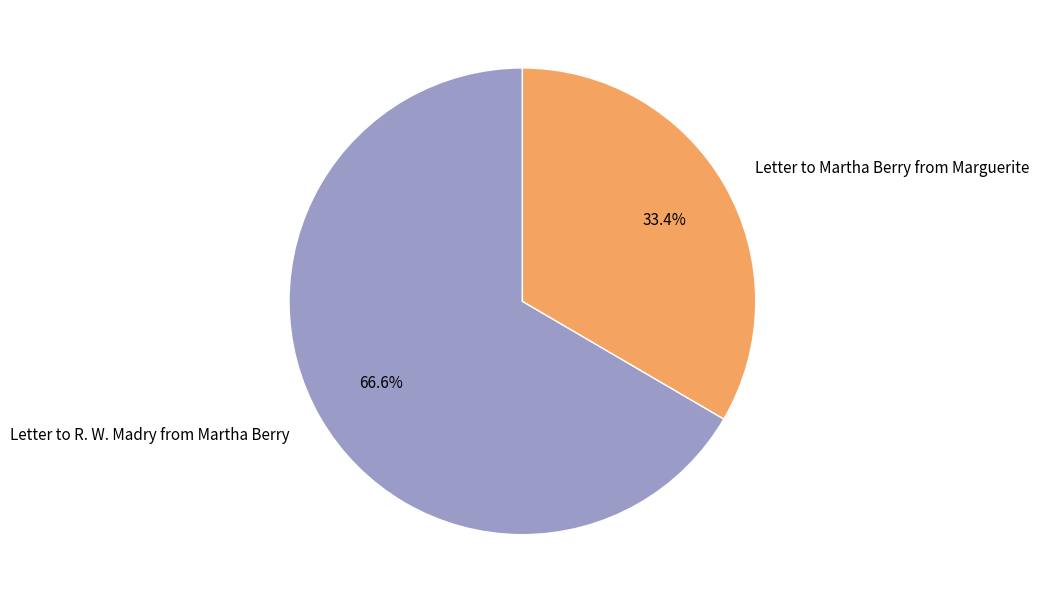

What percentage do Letter to Martha Berry from Marguerite and Letter to R. W. Madry from Martha Berry together represent?

100.0%